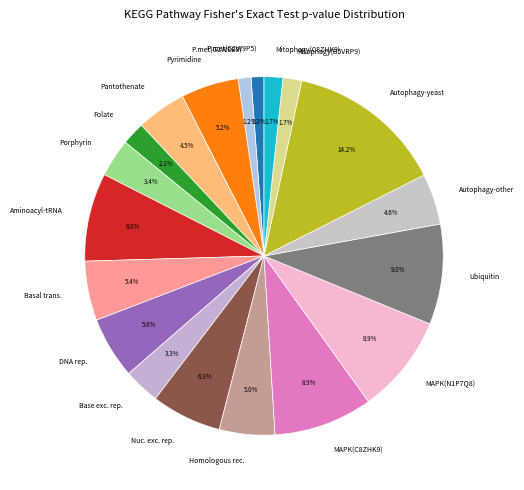

Which category has the biggest portion of the pie?

Autophagy-yeast